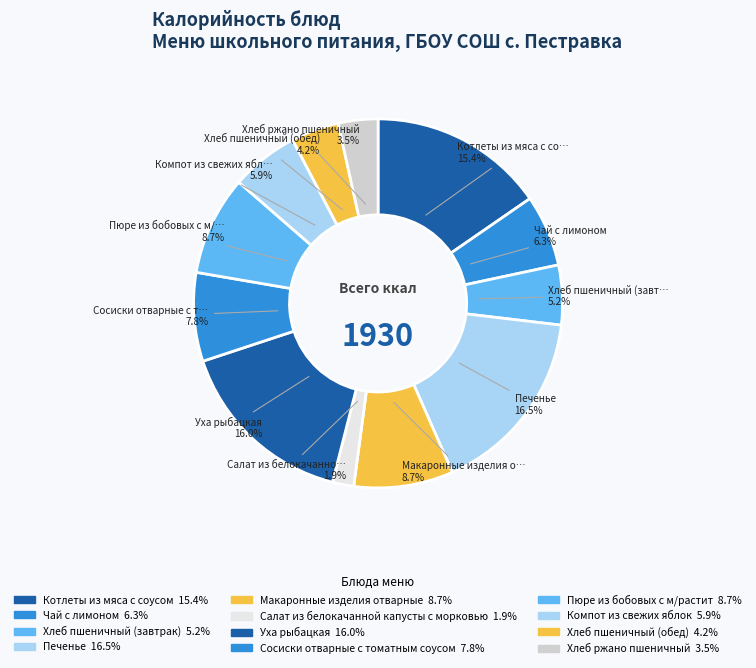

The Пюре из бобовых с м/растит slice represents 20% of the pie. True or false?

False